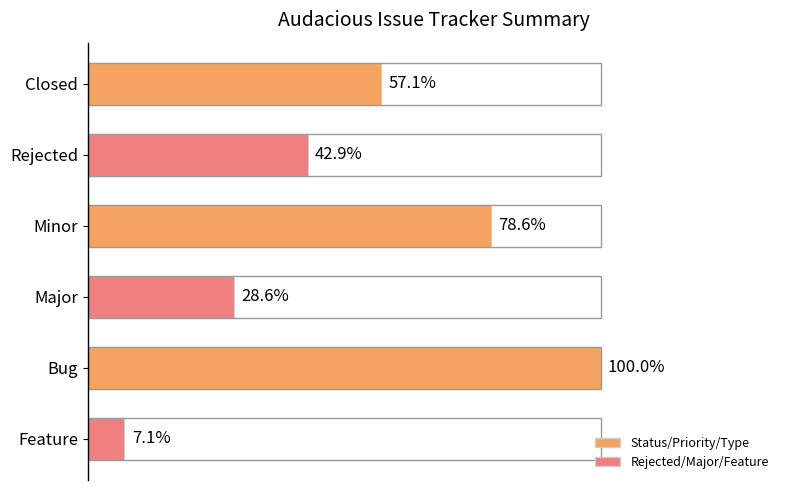

Are the bars horizontal?

Yes